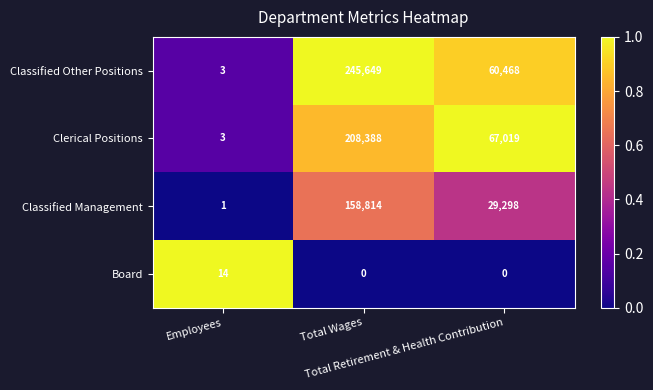

How many Board values are between 0 and 14?

3